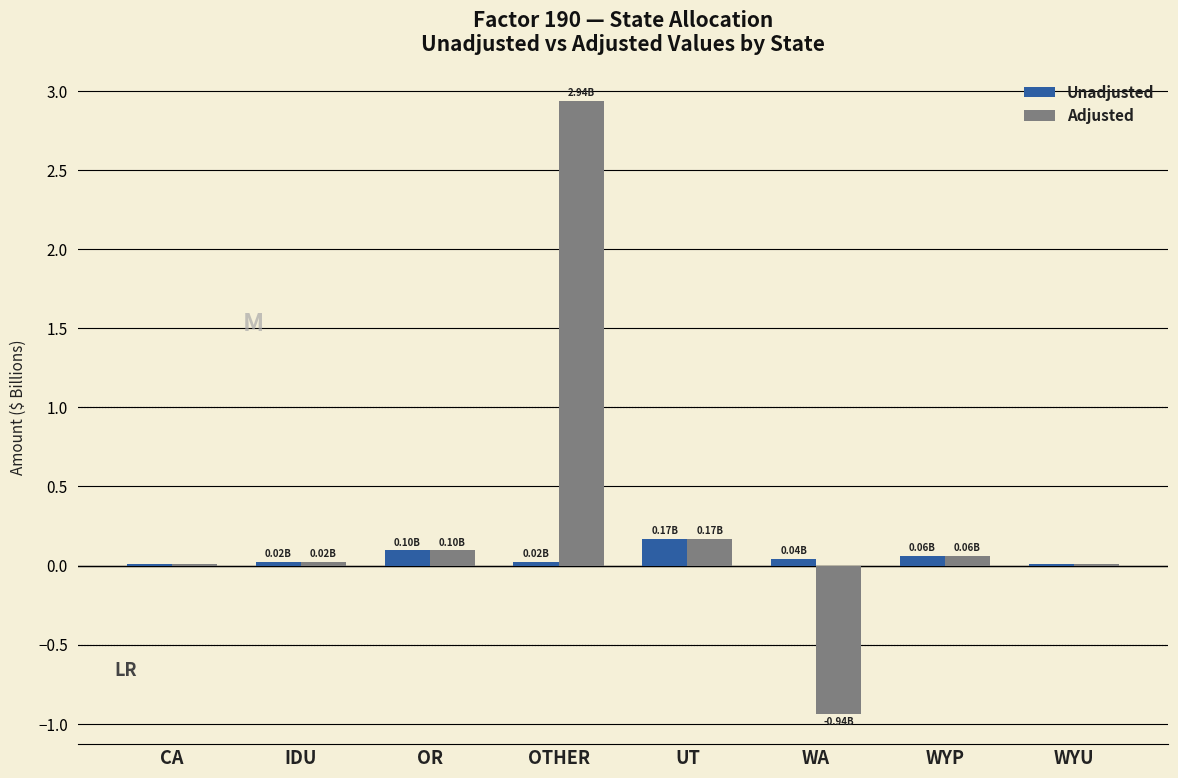

At which category is the sum across all series the highest?

OTHER